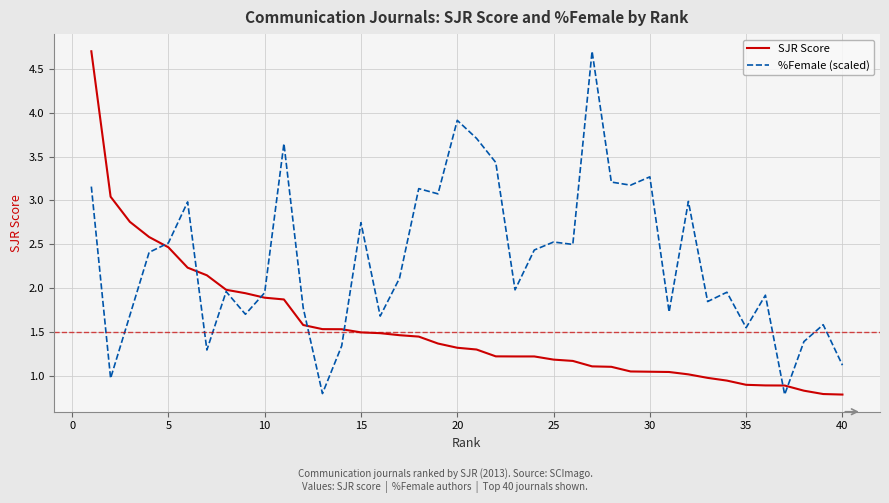

What is the sum of all SJR Score values?

61.6